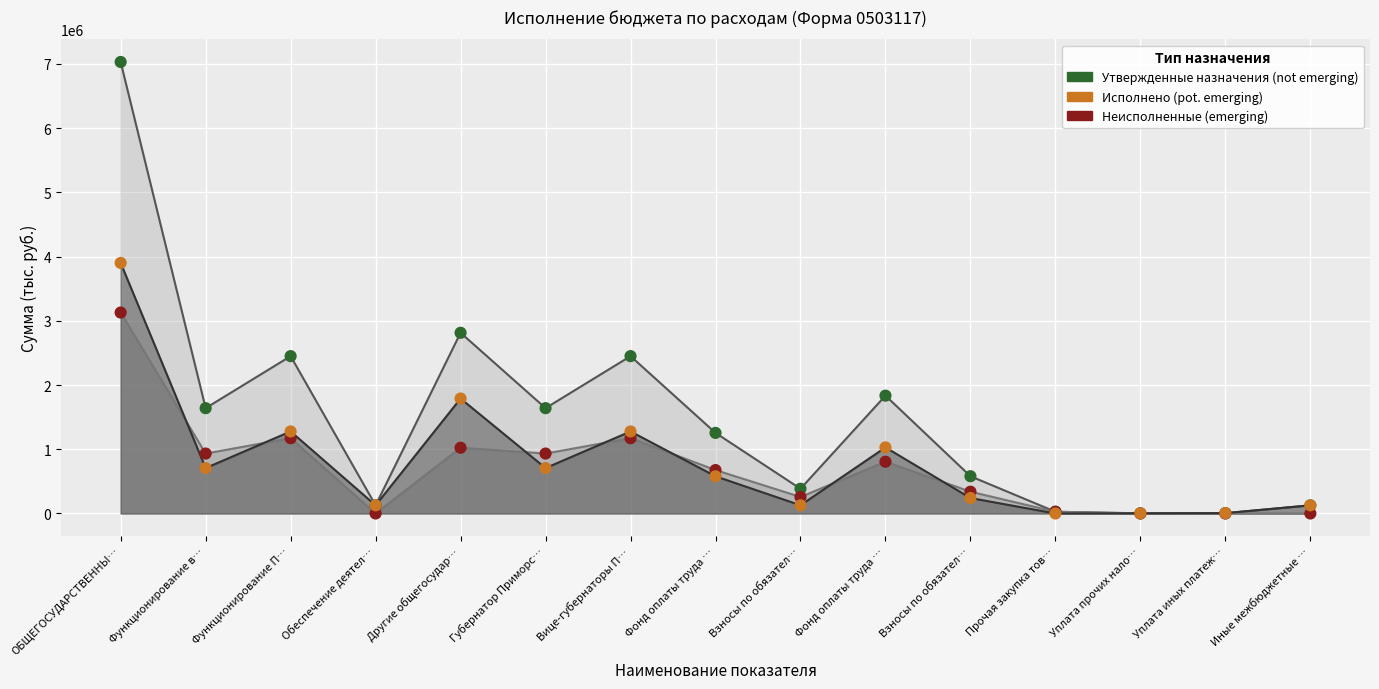

Which series reaches the maximum Y coordinate?

Утвержденные бюджетные назначения